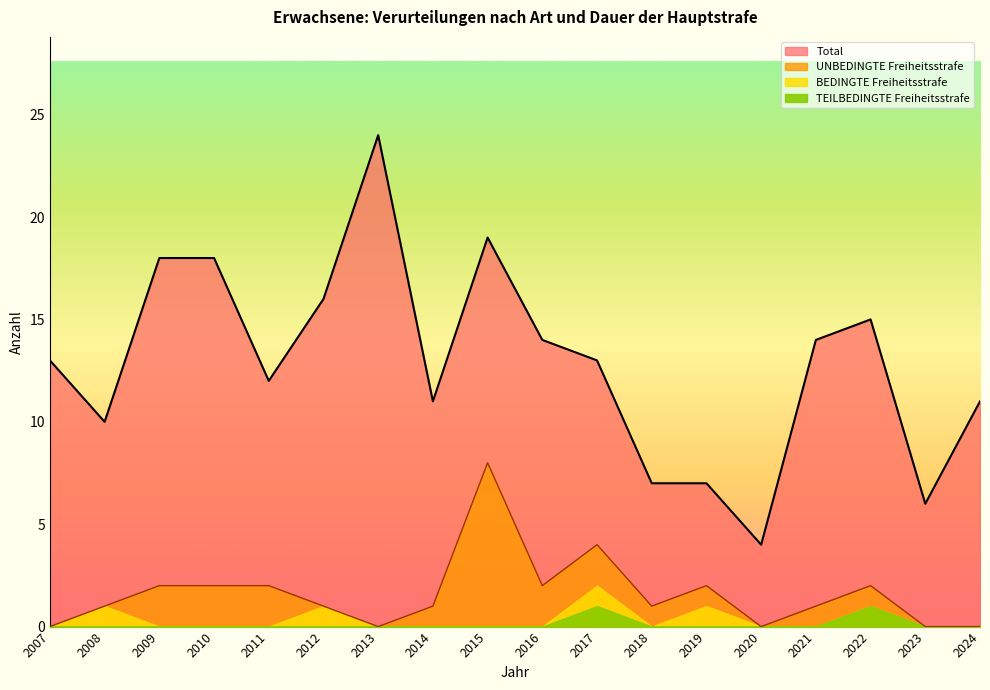

At which category is the sum across all series the highest?

2015